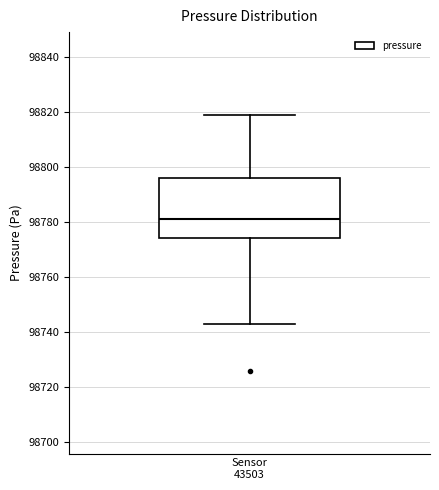

Transcribe this box plot: give where the median line is, the range the box spans, and where the two whiskers end, as read against the y-axis. The values are not printed on the chart, so give them approximately, as read against the axis.

median 98782, box 98774 to 98796, whiskers 98742 to 98820